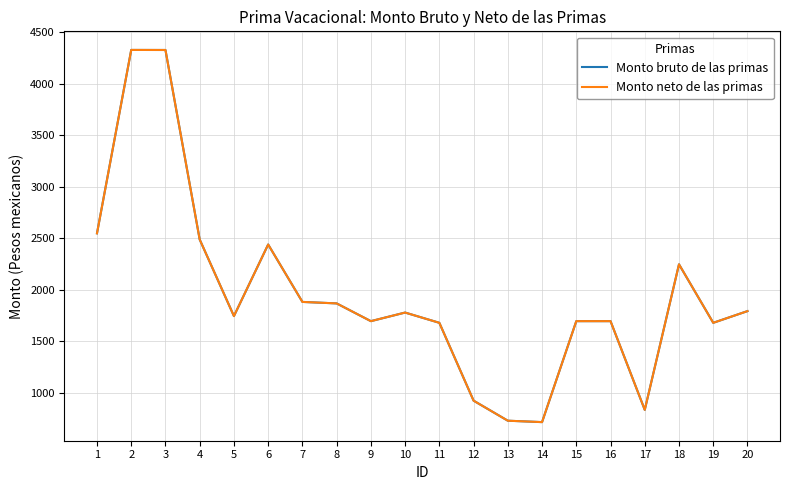

How many interior local peaks does the Monto bruto de las primas series have?

4